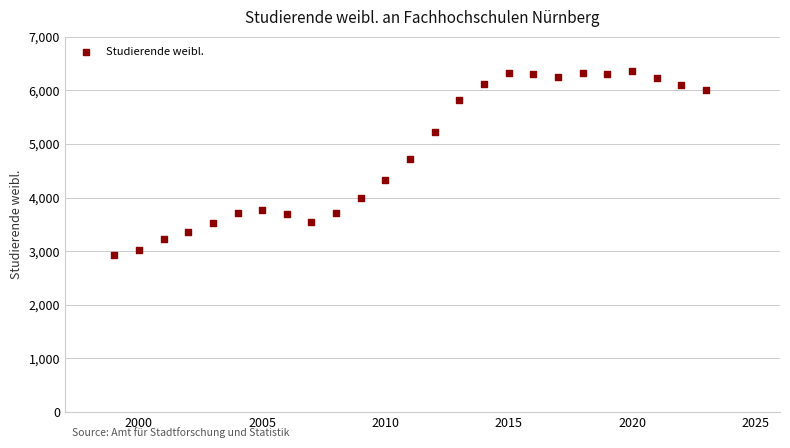

What is the range of X values (max minus min)?

24